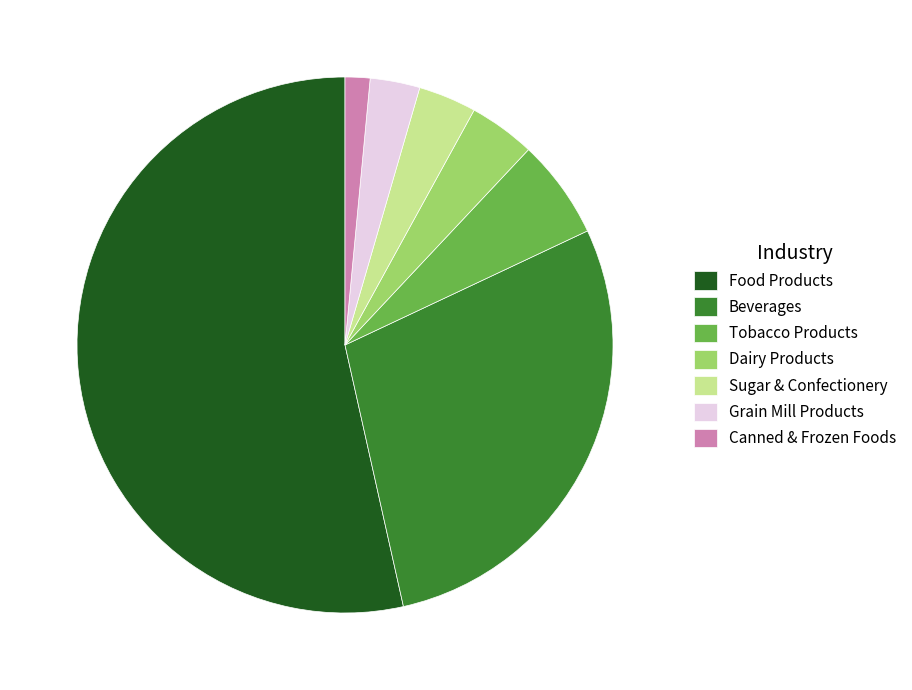

Which category has the smallest portion of the pie?

Canned & Frozen Foods